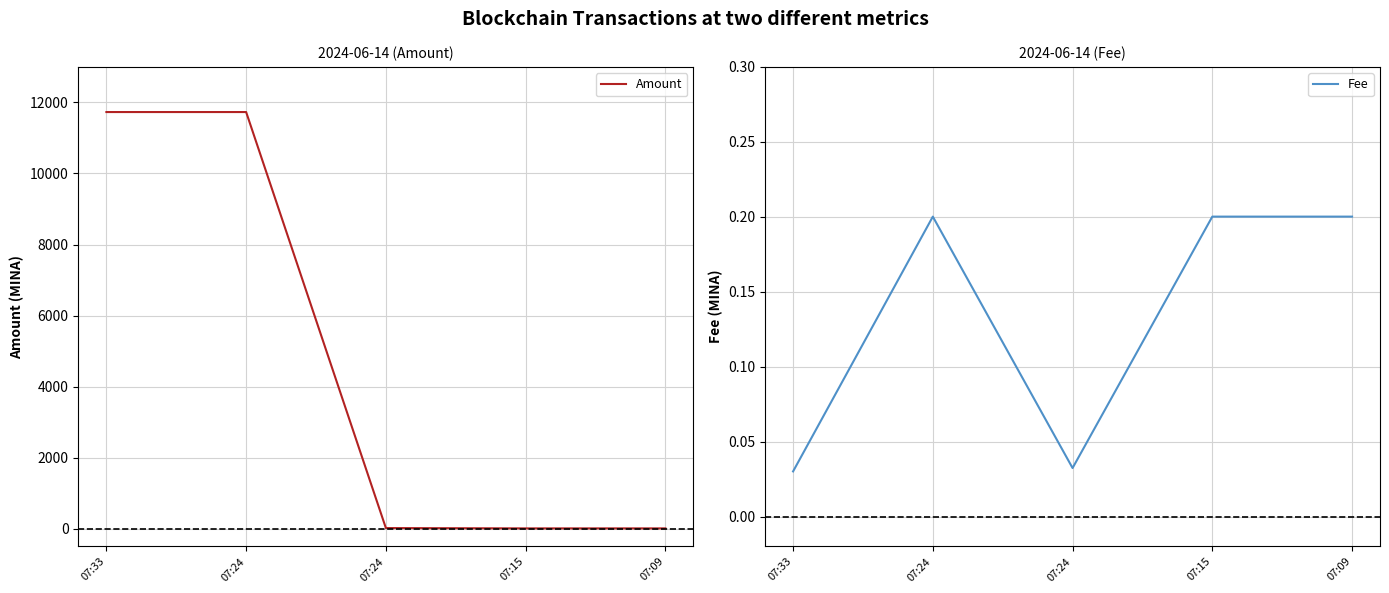

True or false: Fee and Amount cross at least once.

False